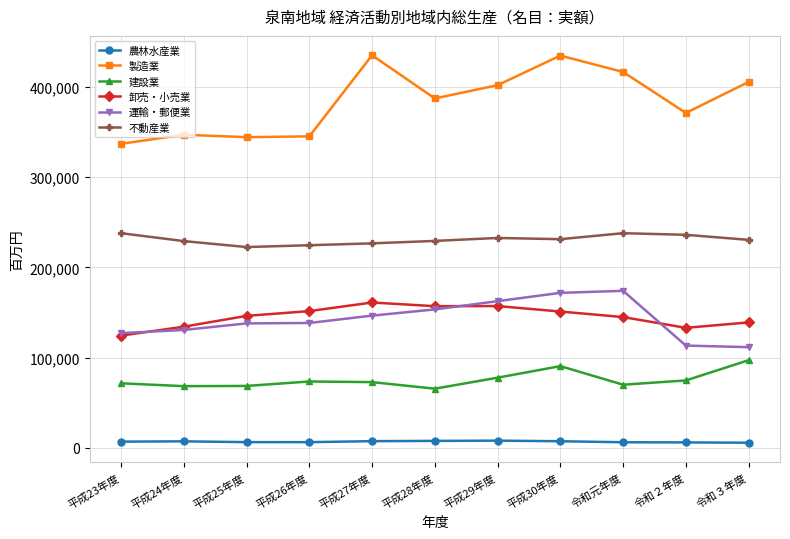

What is the sum of the 運輸・郵便業 values at 平成29年度 and 令和元年度?

336718